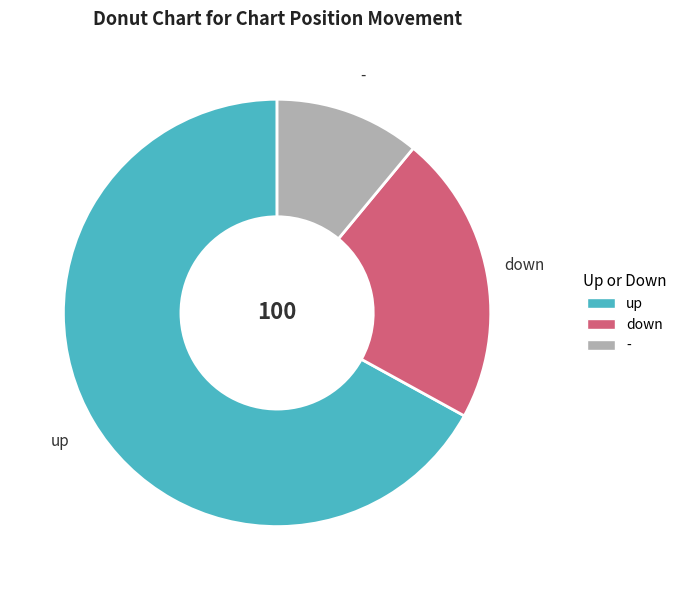

Rank the categories by value from highest to lowest.

up, down, -